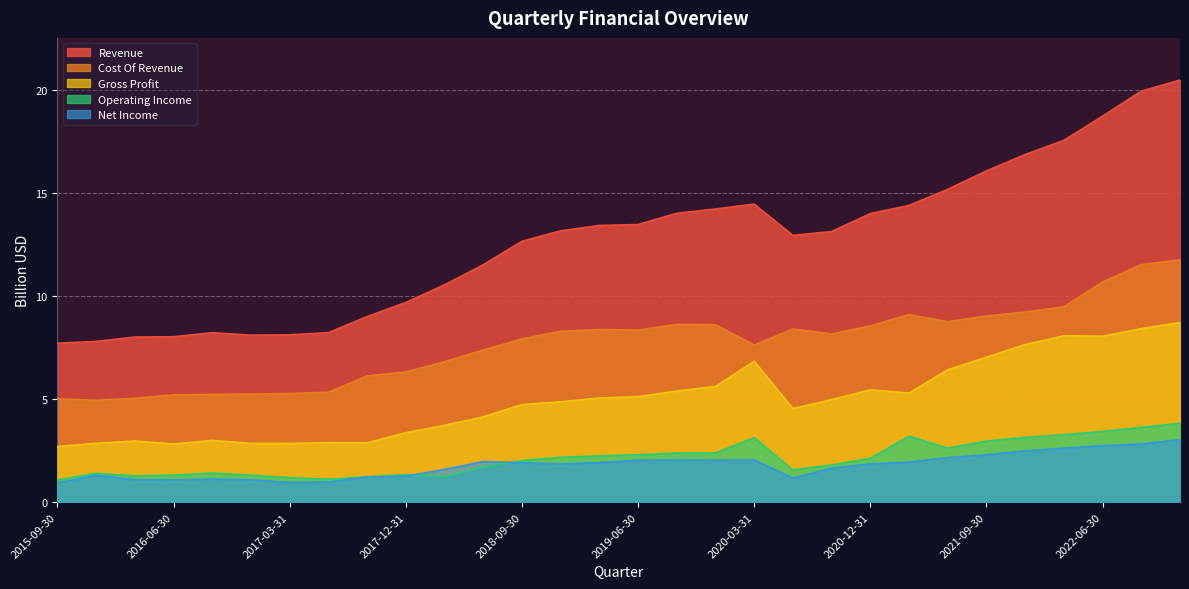

What is the label of the 25th point from the left?

2021-09-30